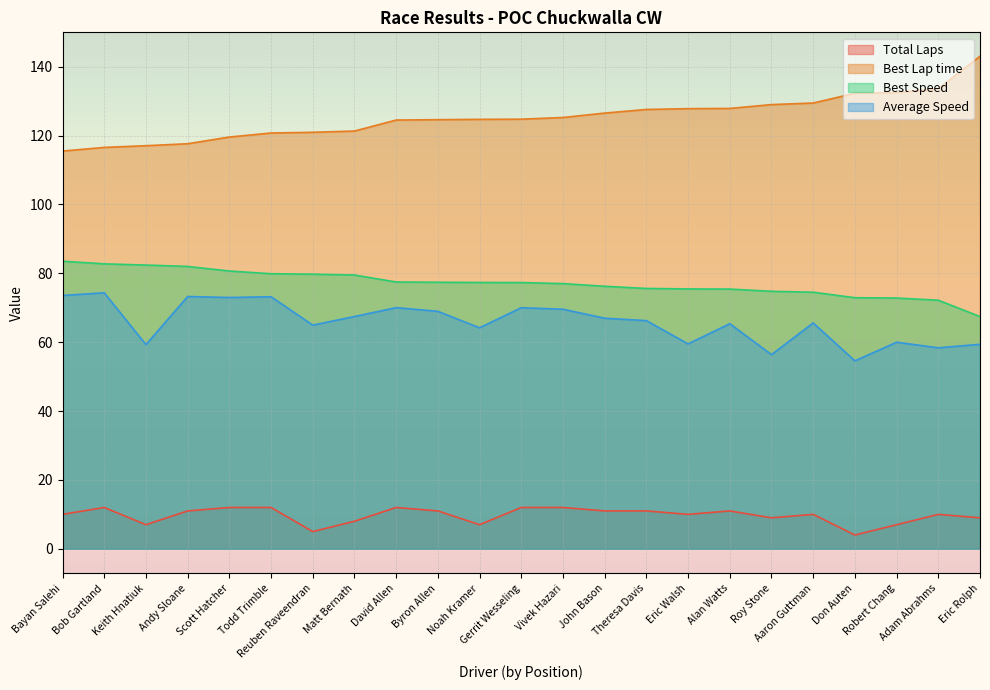

Reading left to right, what are all the values shown in this chart?

Total Laps: 10.0	12.0	7.0	11.0	12.0	12.0	5.0	8.0	12.0	11.0	7.0	12.0	12.0	11.0	11.0	10.0	11.0	9.0	10.0	4.0	7.0	10.0	9.0
Best Lap time: 115.5	116.6	117.1	117.6	119.6	120.8	121.0	121.3	124.5	124.6	124.7	124.8	125.3	126.5	127.6	127.8	127.9	129.0	129.5	132.3	132.5	133.6	143.1
Best Speed: 83.5	82.8	82.4	82.0	80.7	79.9	79.8	79.5	77.5	77.4	77.4	77.3	77.0	76.2	75.6	75.5	75.4	74.8	74.5	72.9	72.8	72.2	67.4
Average Speed: 73.6	74.4	59.3	73.3	73.0	73.2	65.0	67.5	70.0	69.0	64.2	70.0	69.6	67.0	66.3	59.5	65.4	56.4	65.6	54.6	60.0	58.4	59.4